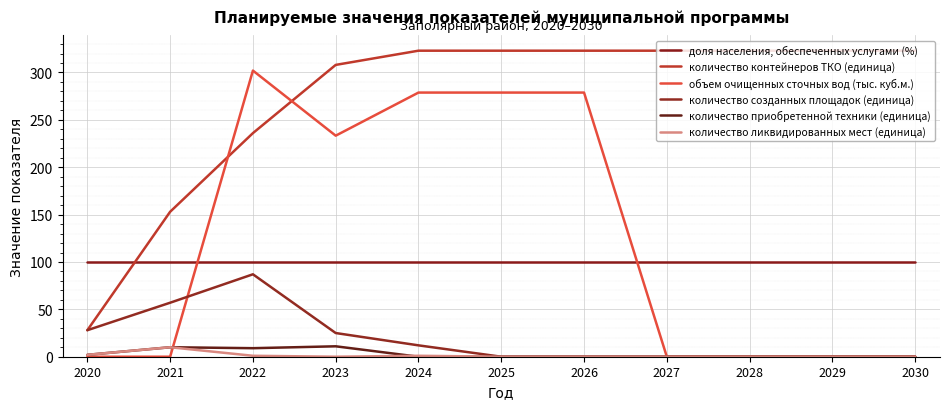

What are all the series names shown in the legend?

доля населения, обеспеченных услугами (%), количество контейнеров ТКО (единица), объем очищенных сточных вод (тыс. куб.м.), количество созданных площадок (единица), количество приобретенной техники (единица), количество ликвидированных мест (единица)